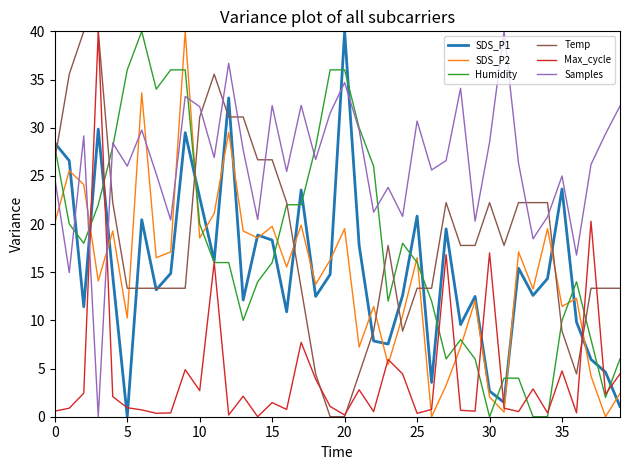

What is the greatest value displayed?

40.0